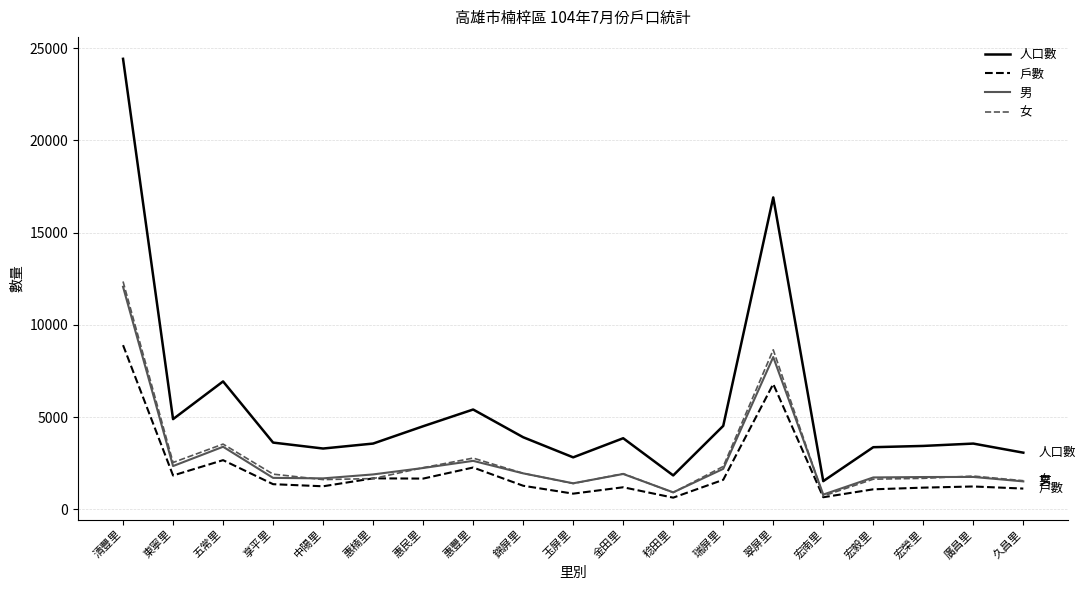

True or false: 人口數 and 戶數 cross at least once.

False